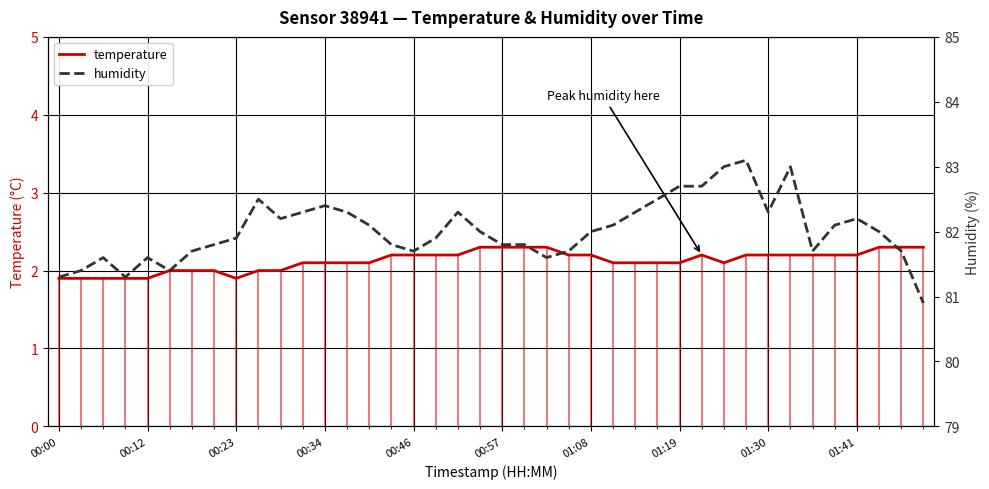

At which label does temperature reach its peak?

19